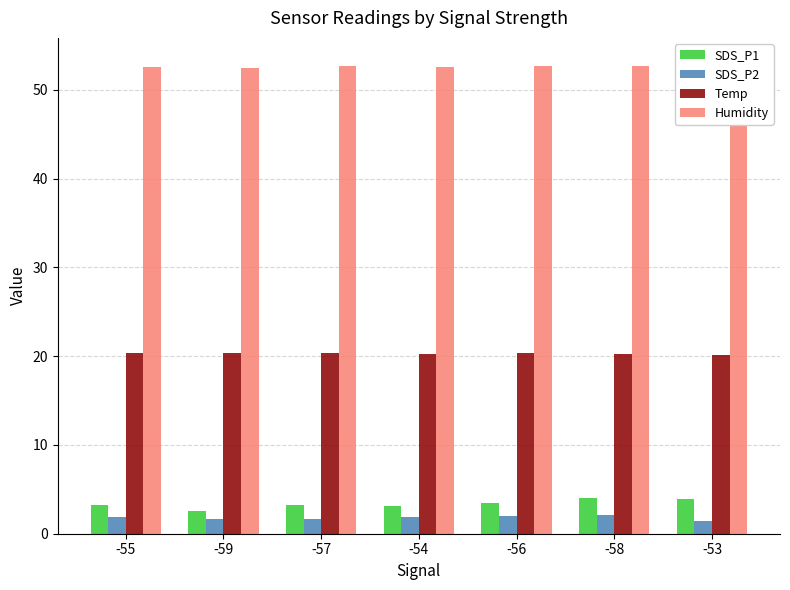

How many groups of bars are there?

7